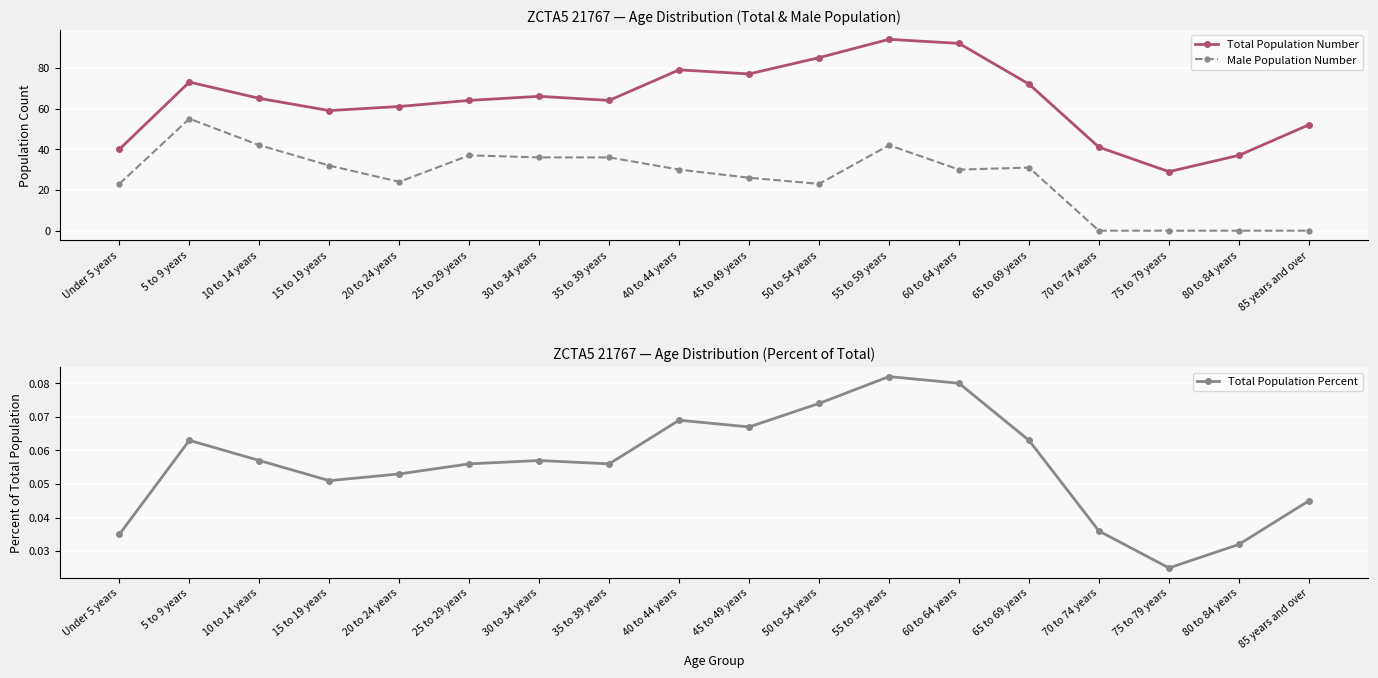

True or false: Total Population Number and Male Population Number cross at least once.

False